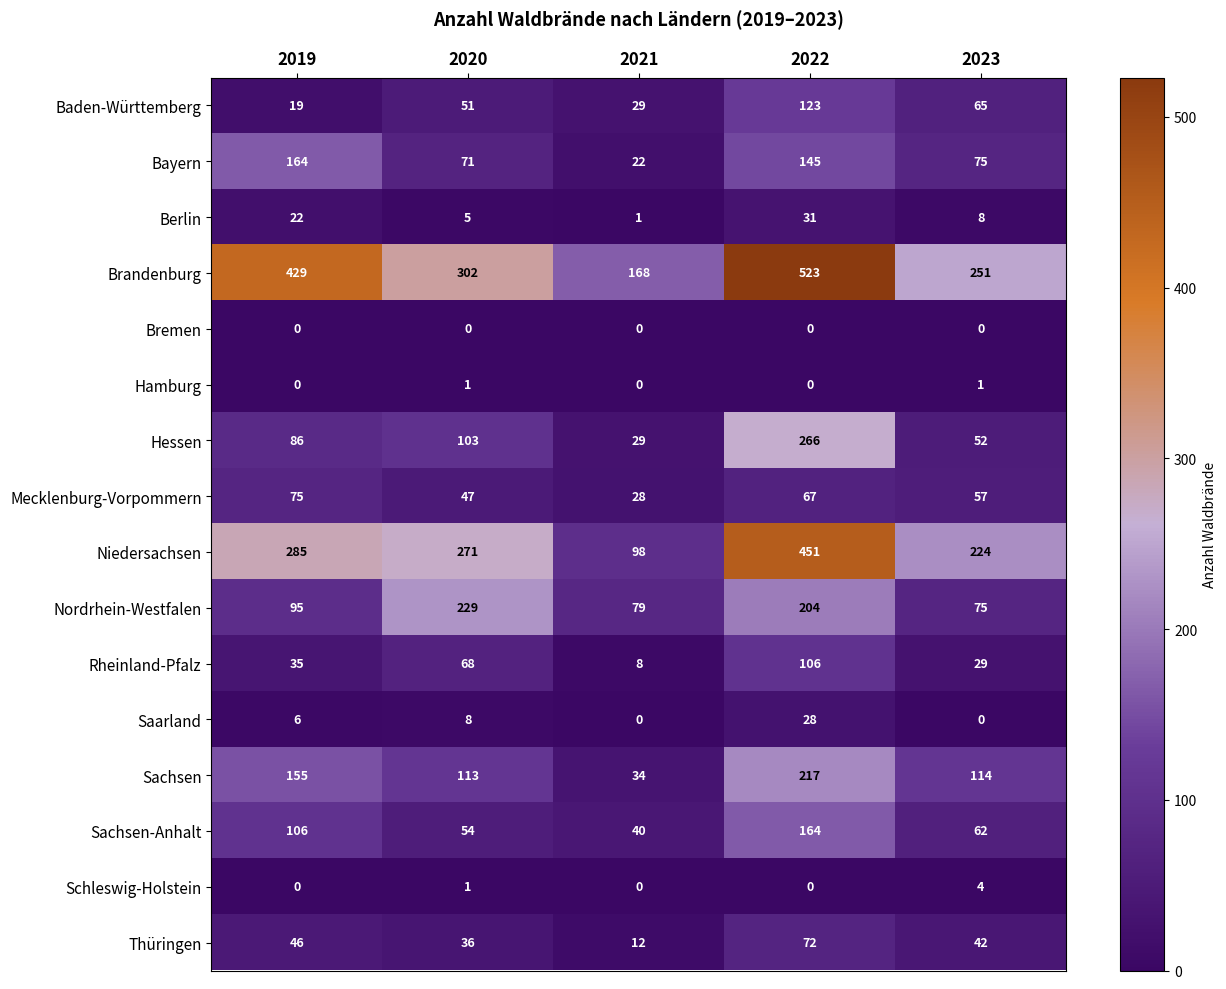

What is the sum of all Sachsen values?

633